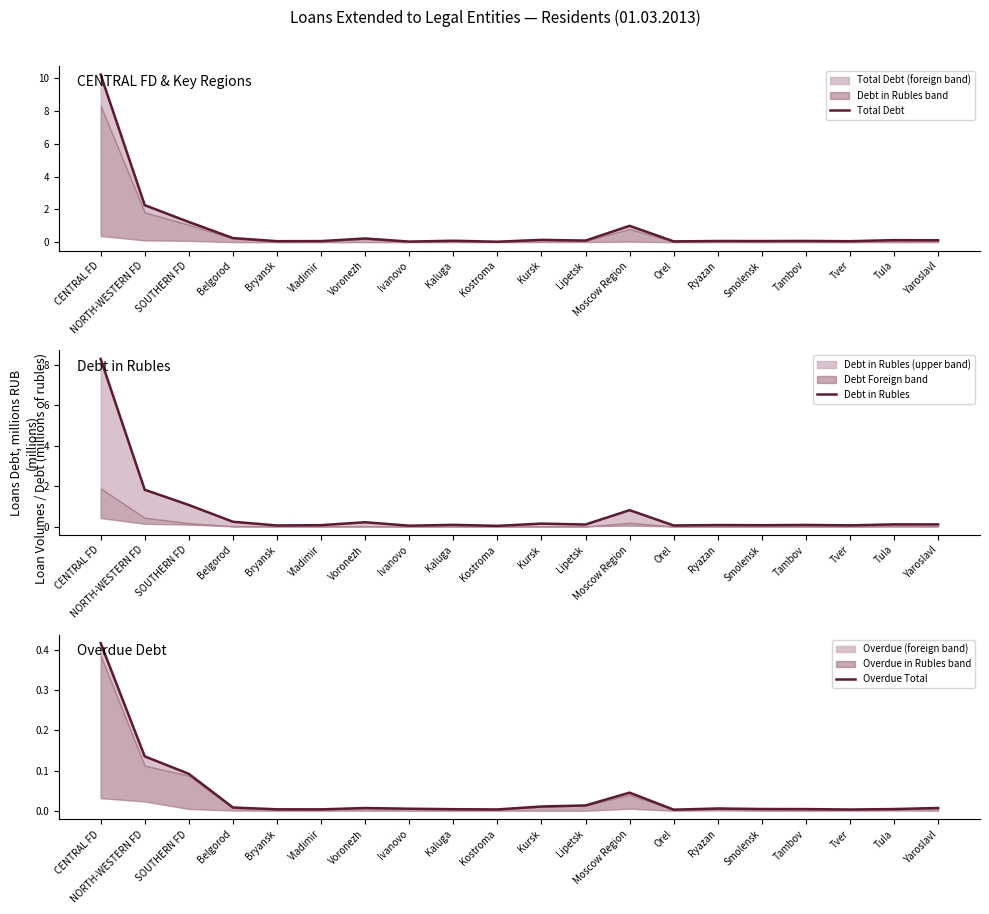

True or false: Total Debt and Overdue Total intersect in this chart.

False